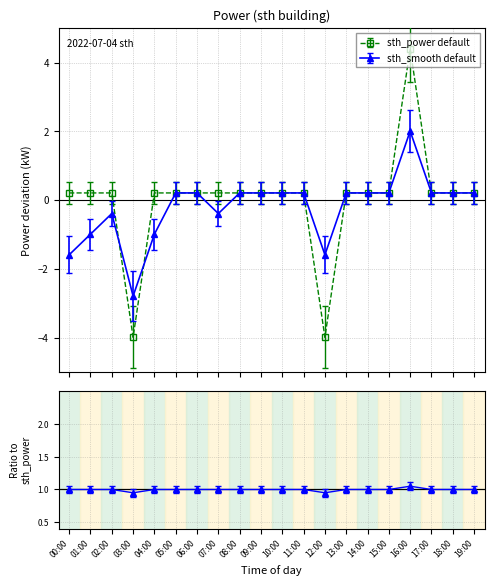

How many intersections are there between sth_smooth and sth_power?

2